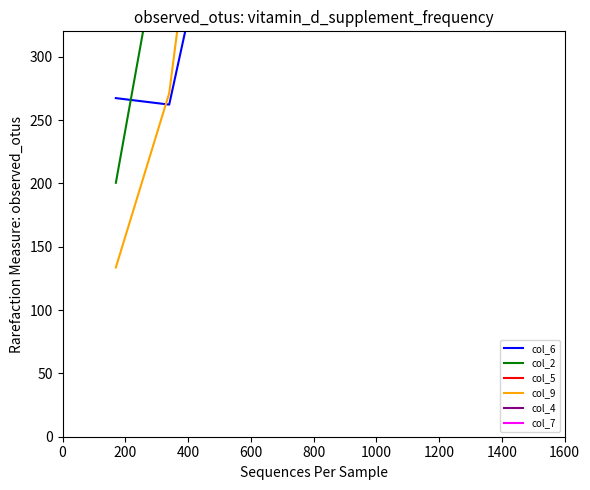

How many intersections are there between col_2 and col_4?

2